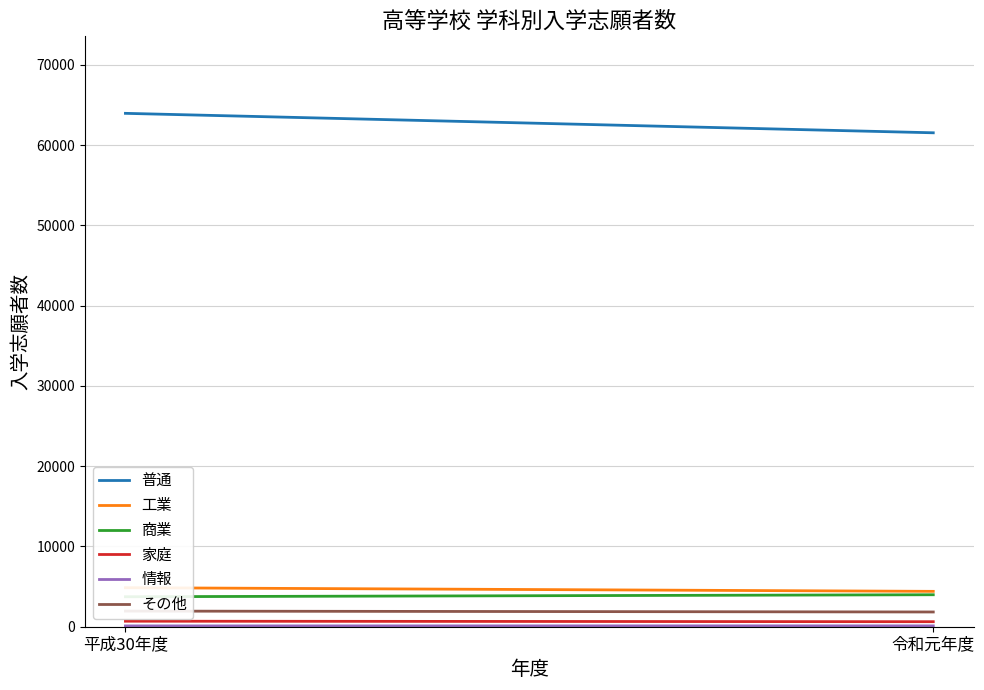

Is it true that 家庭 equals 242 at 令和元年度?

False